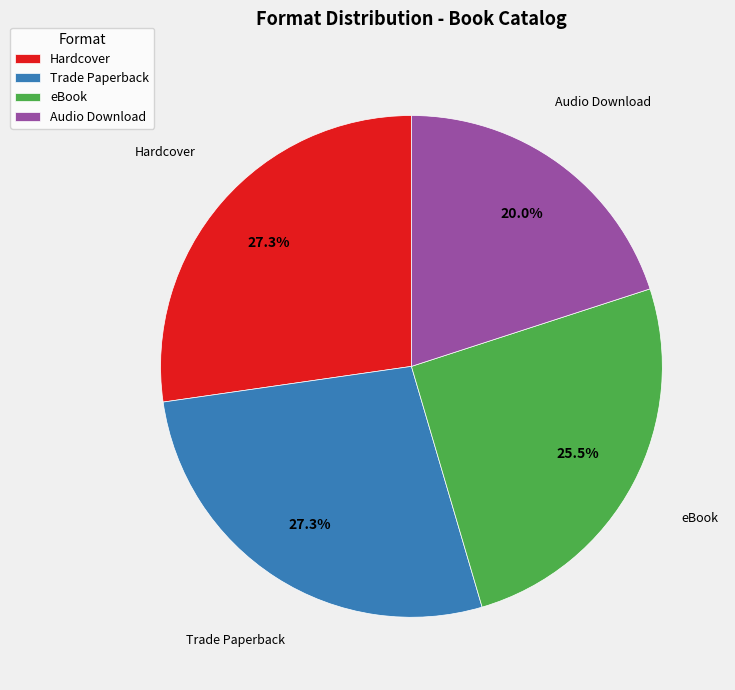

Which slice is the smallest?

Audio Download